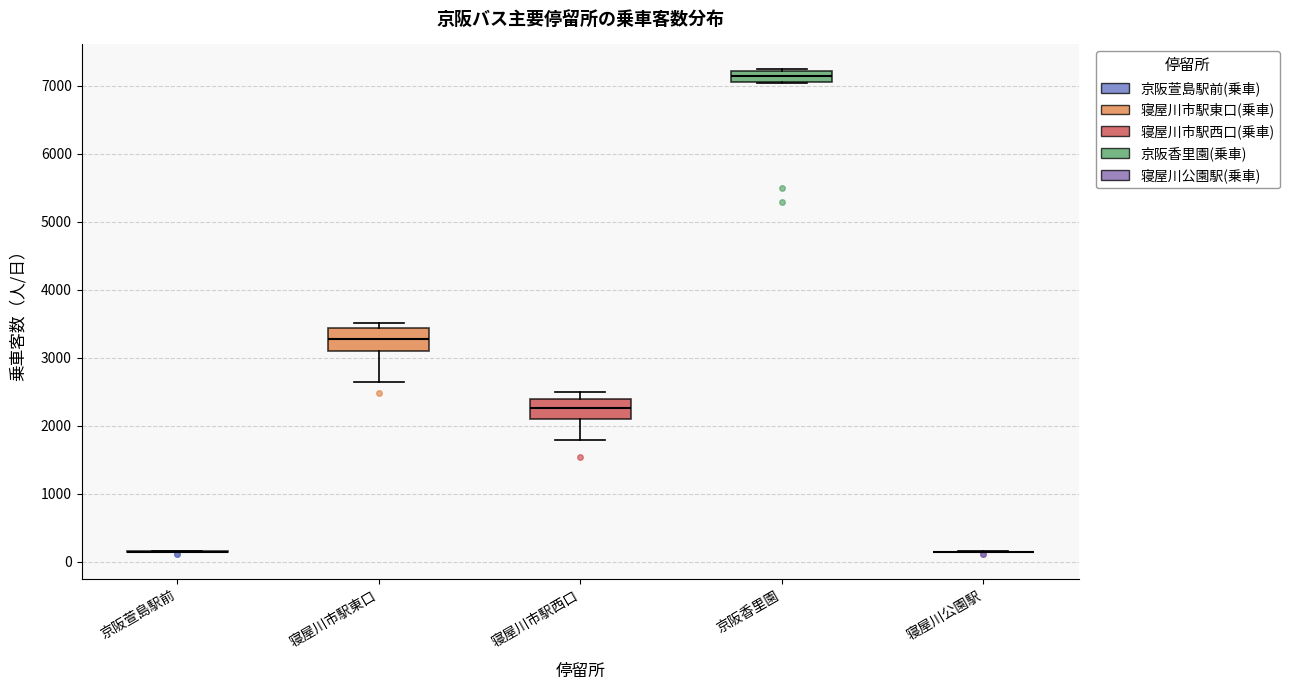

Reading left to right, read every box against the y-axis: the position of its median line, the range the box covers, and the ends of its whiskers. The values are not printed on the chart, so give them approximately, as read against the axis.

京阪萱島駅前: box collapsed to a line at 100, whiskers 100 to 200
寝屋川市駅東口: median 3300, box 3100 to 3400, whiskers 2600 to 3500
寝屋川市駅西口: median 2300, box 2100 to 2400, whiskers 1800 to 2500
京阪香里園: median 7200 (inside the box), box 7100 to 7200, whiskers 7000 to 7300
寝屋川公園駅: box collapsed to a line at 100, whiskers 100 to 200